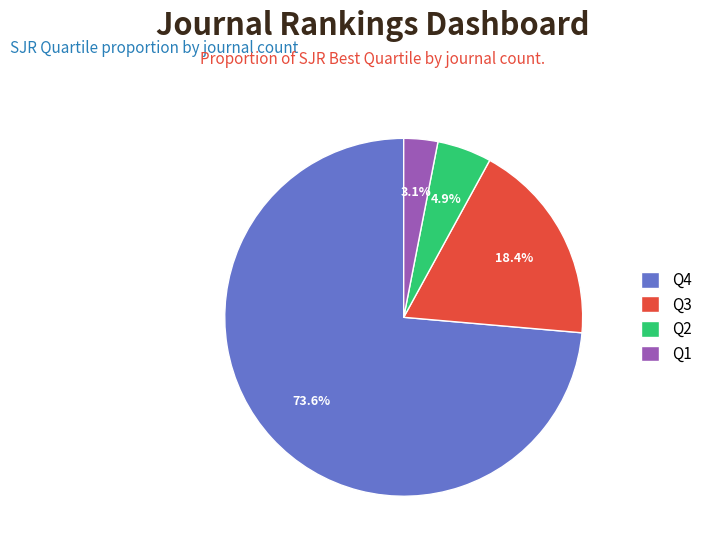

Which has a higher value, Q1 or Q3?

Q3